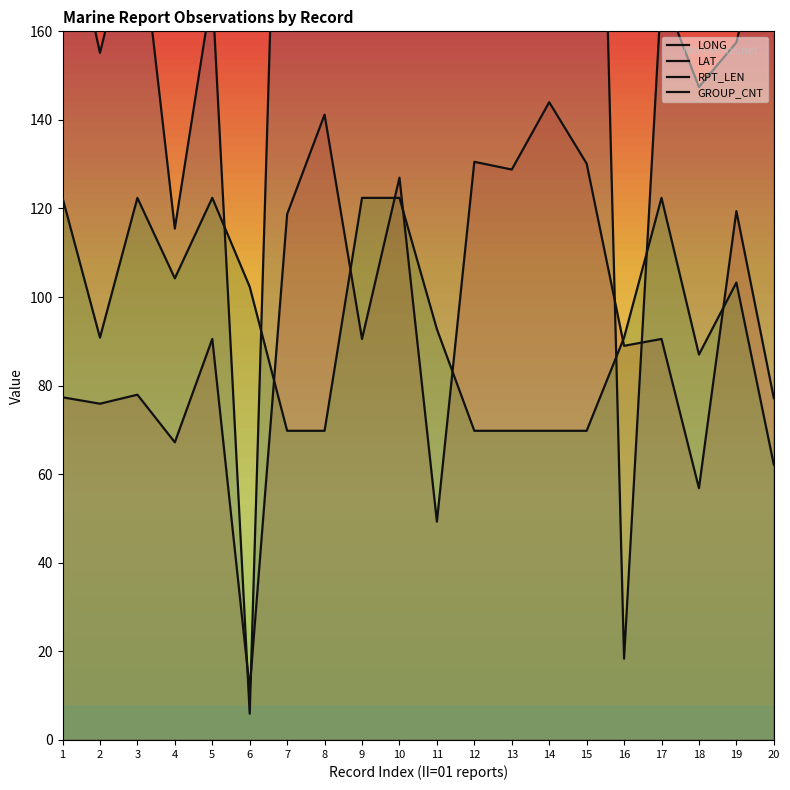

How many categories are shown in the chart?

20